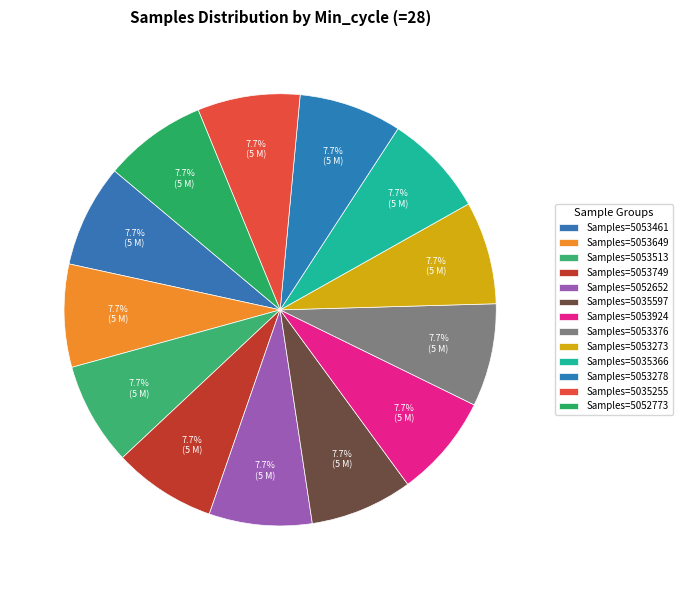

What is the largest slice in the pie chart?

Min_cycle=28, Samples~5053924